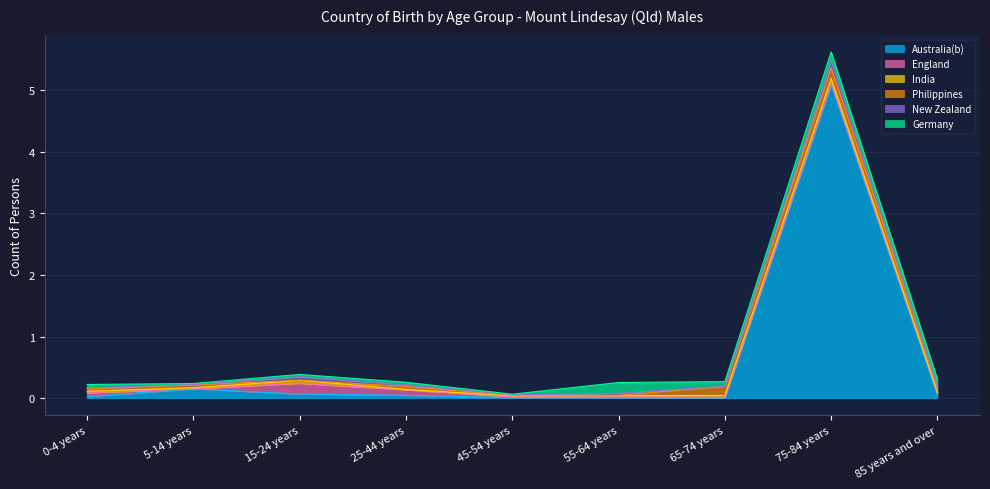

How many lines are shown in the chart?

6